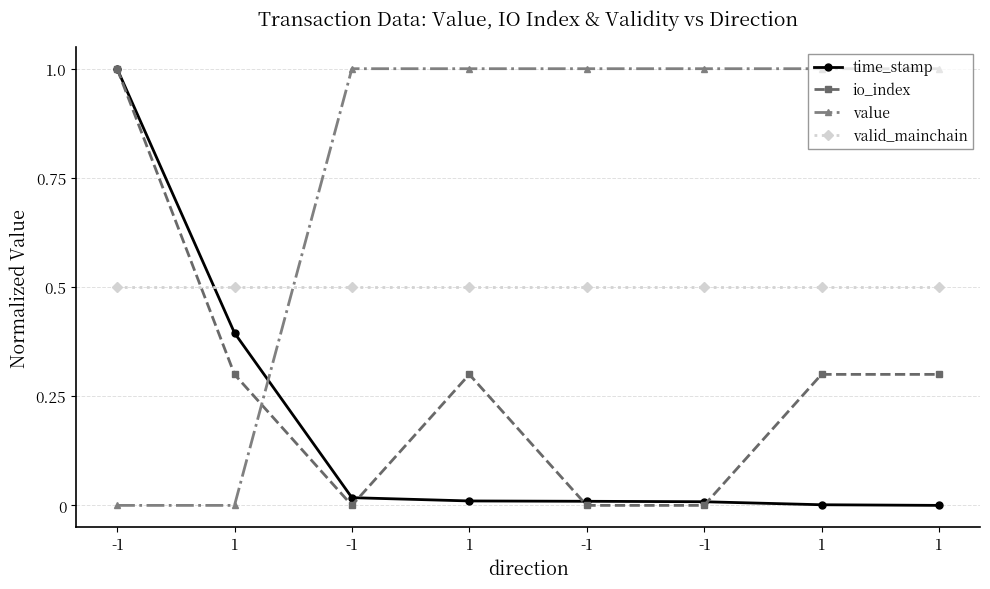

How many lines are shown in the chart?

4